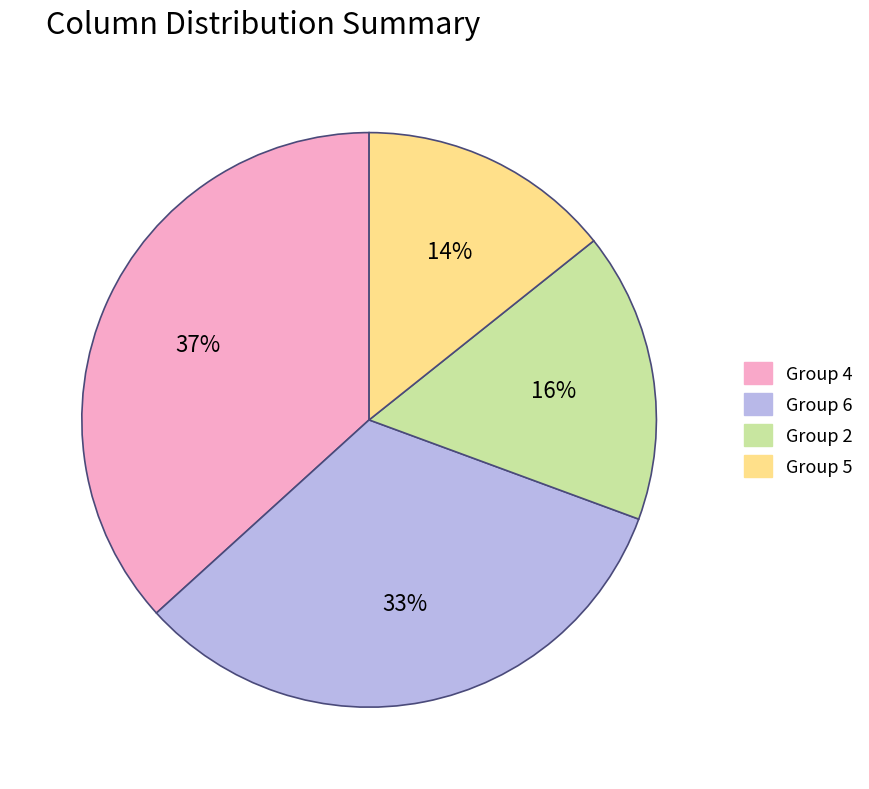

Count the number of slices in the pie.

4